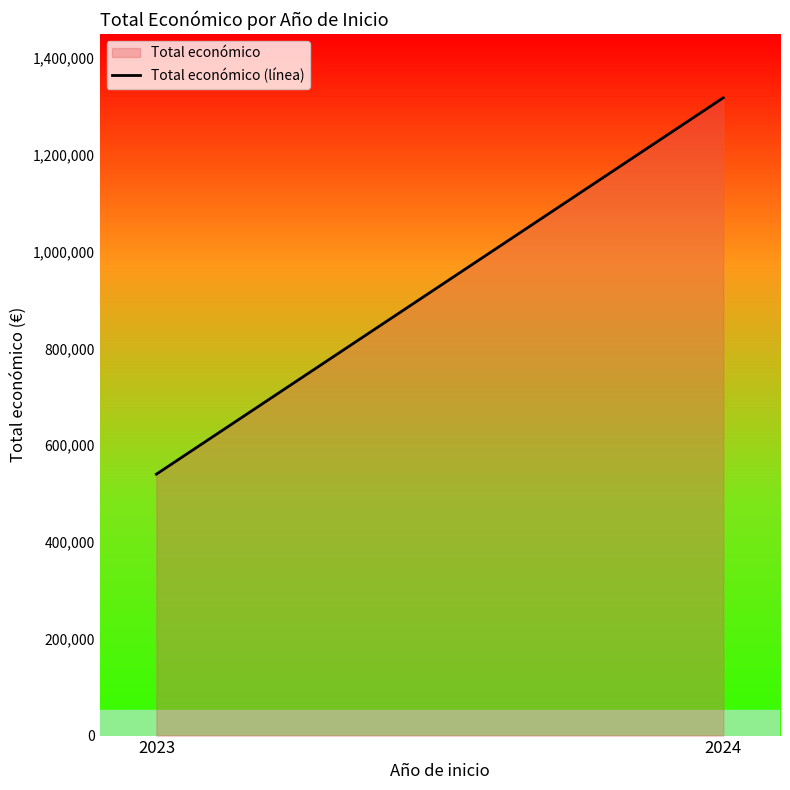

At which category does the chart reach its minimum across all series?

2023